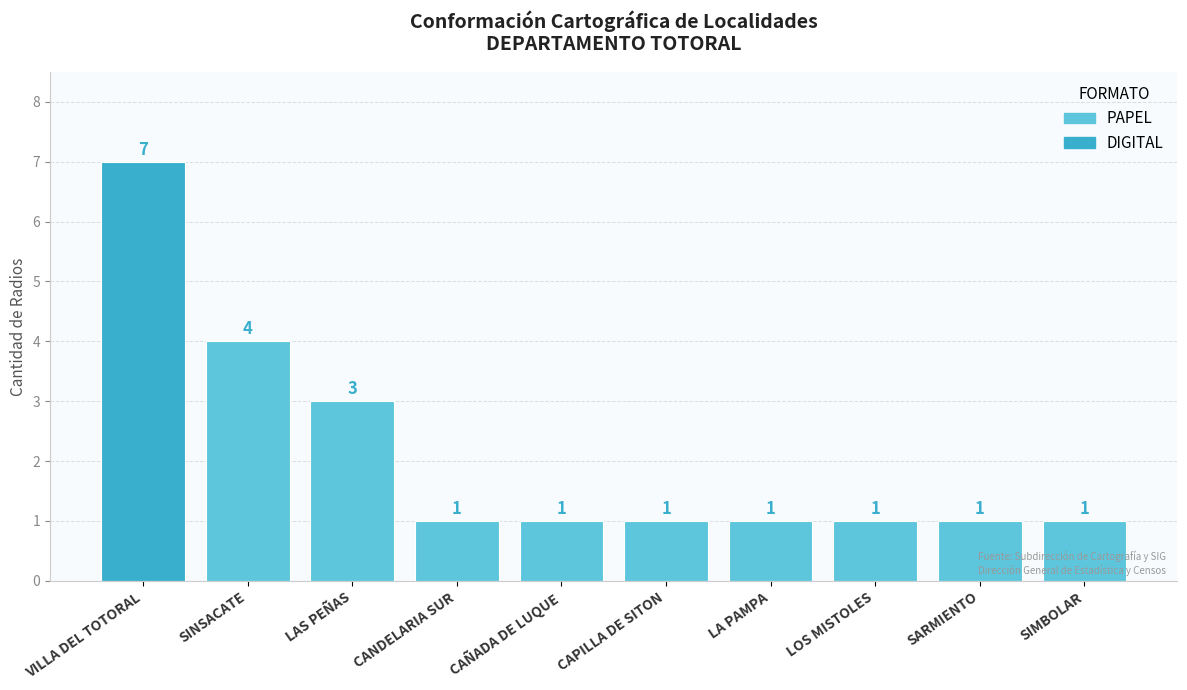

Count the values in the range 1 to 2.

7